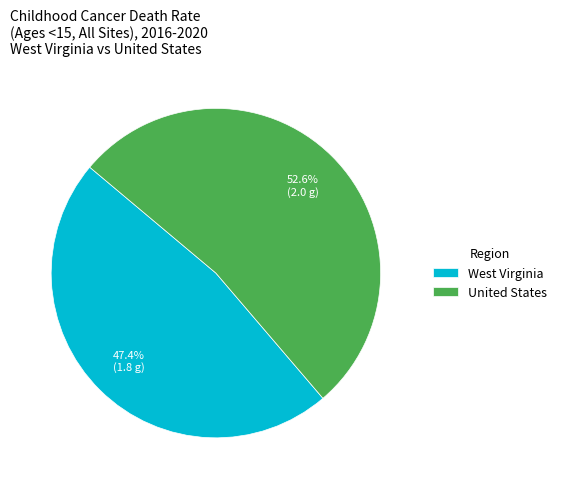

To the nearest percent, what portion does United States represent?

53%